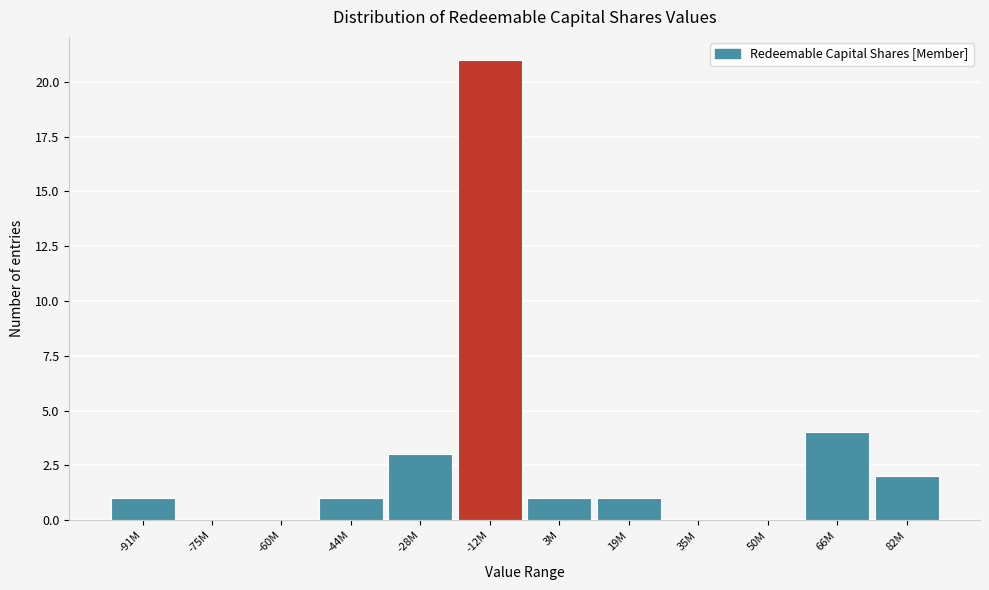

Reading left to right, extract all data points from this chart.

-91M=1	-75M=0	-60M=0	-44M=1	-28M=3	-12M=21	3M=1	19M=1	35M=0	50M=0	66M=4	82M=2